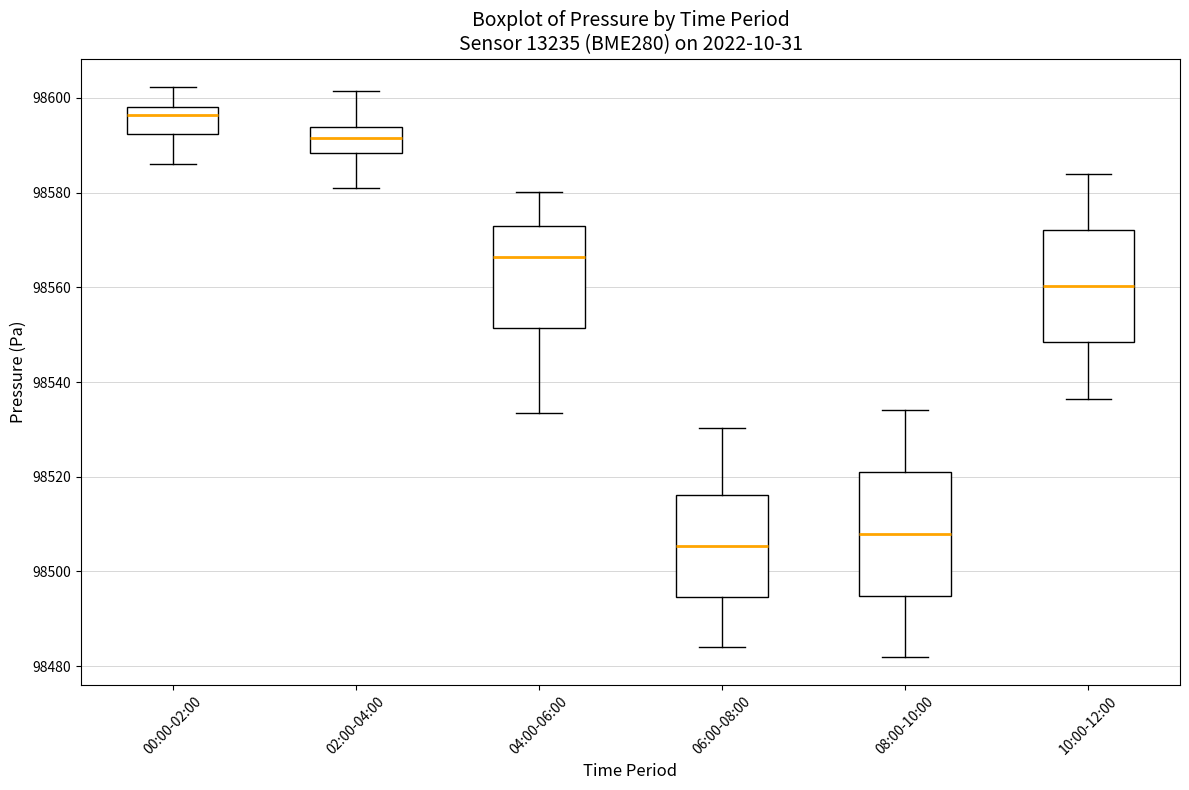

Which box's median line is the lowest?

06:00-08:00